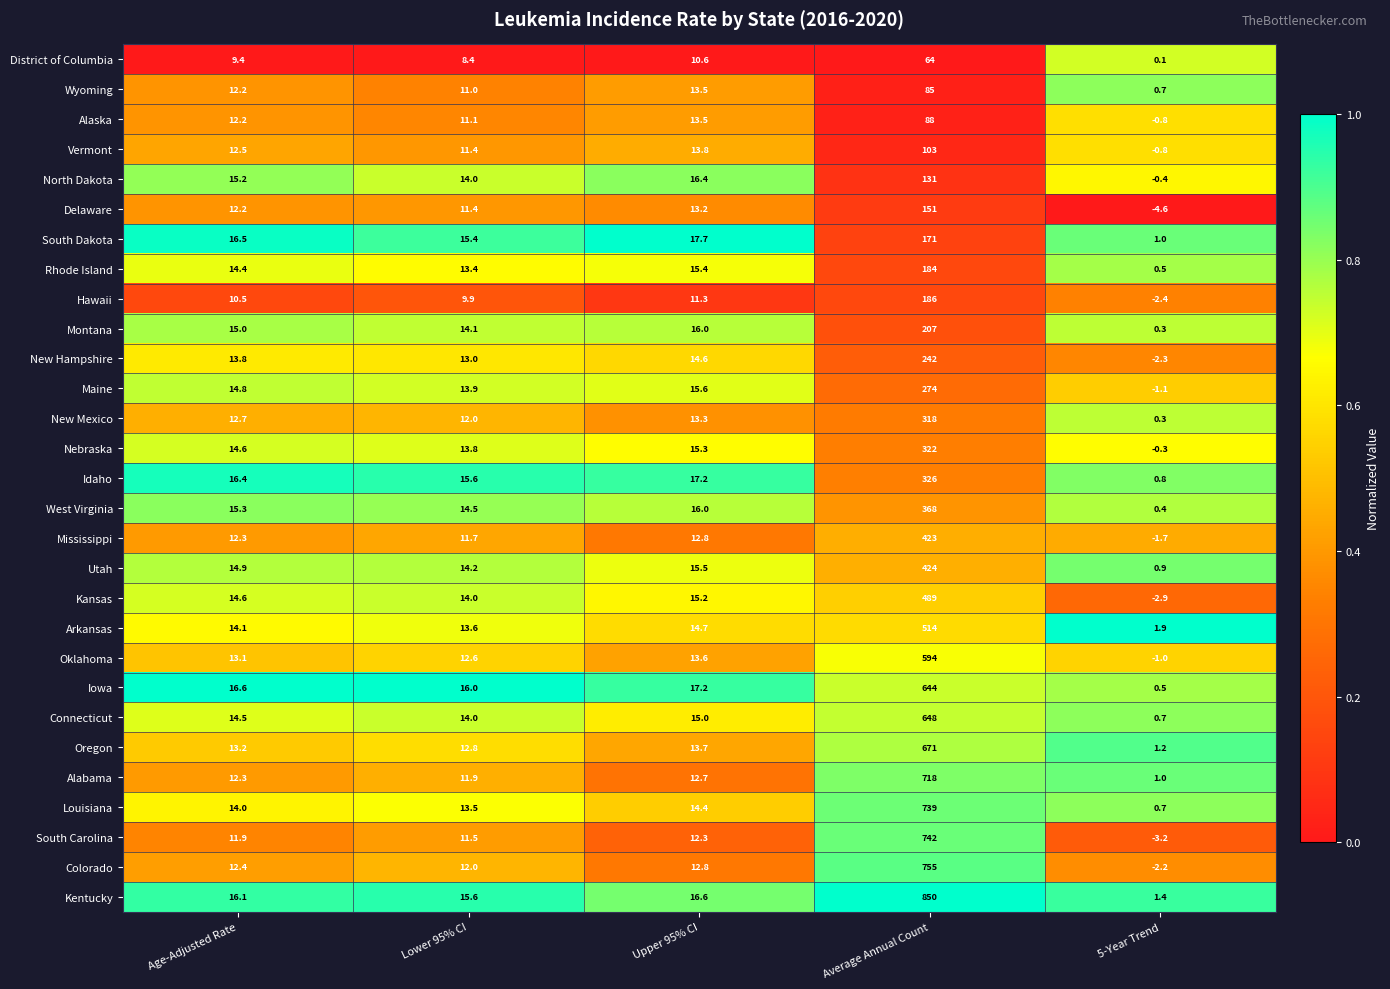

Between Upper 95% CI and Average Annual Count, which series saw the biggest shift?

Kentucky